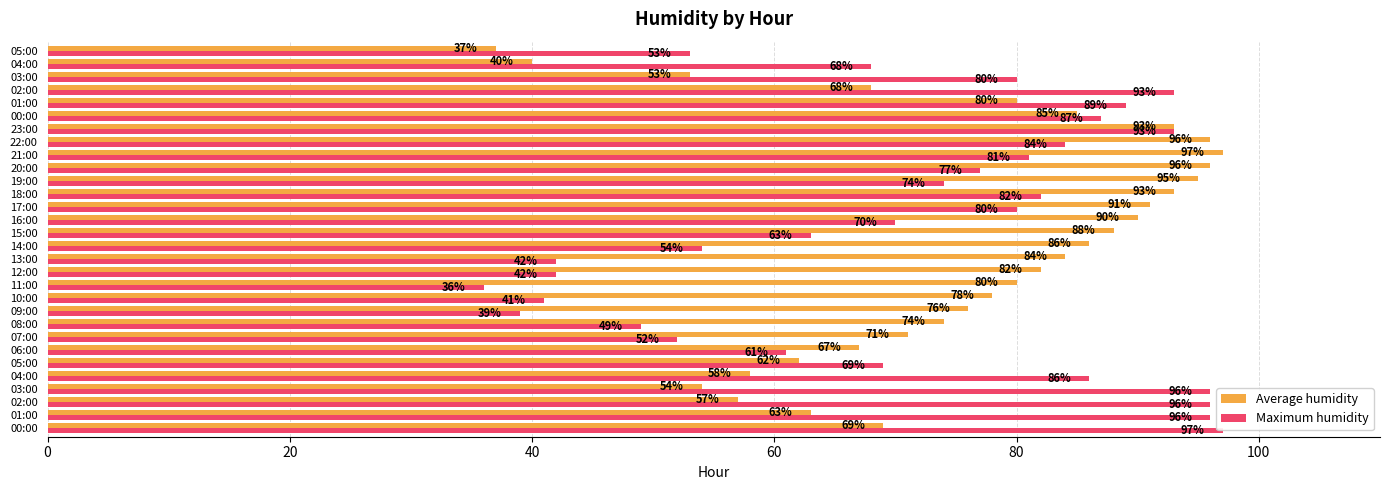

What is the maximum value for Average humidity?

97